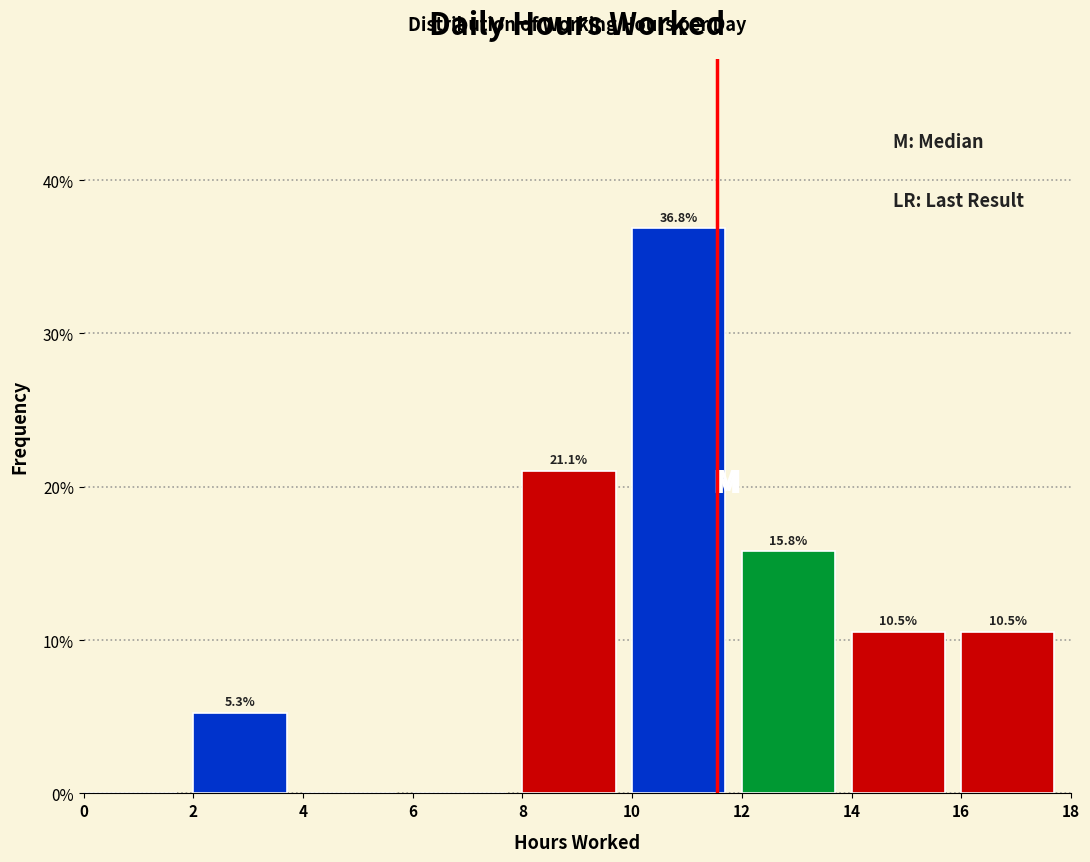

Which range on the x-axis has the tallest bar?

10 to 12